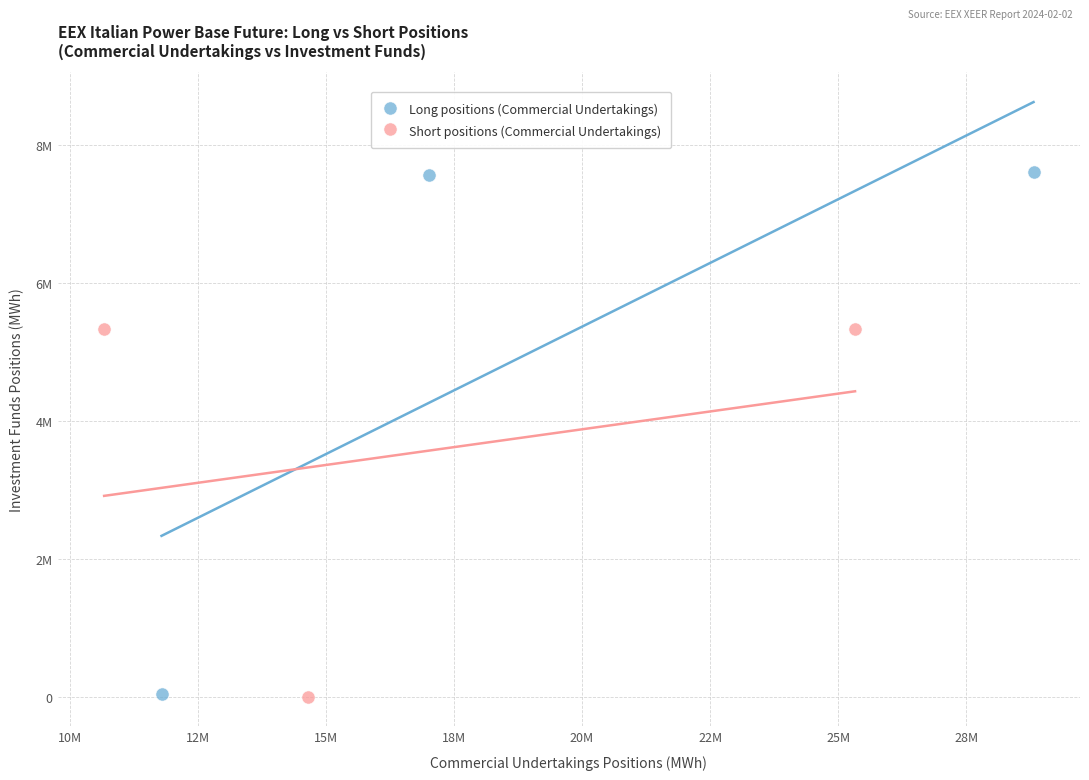

What are all the series names shown in the legend?

Long positions (Commercial Undertakings), Short positions (Commercial Undertakings)